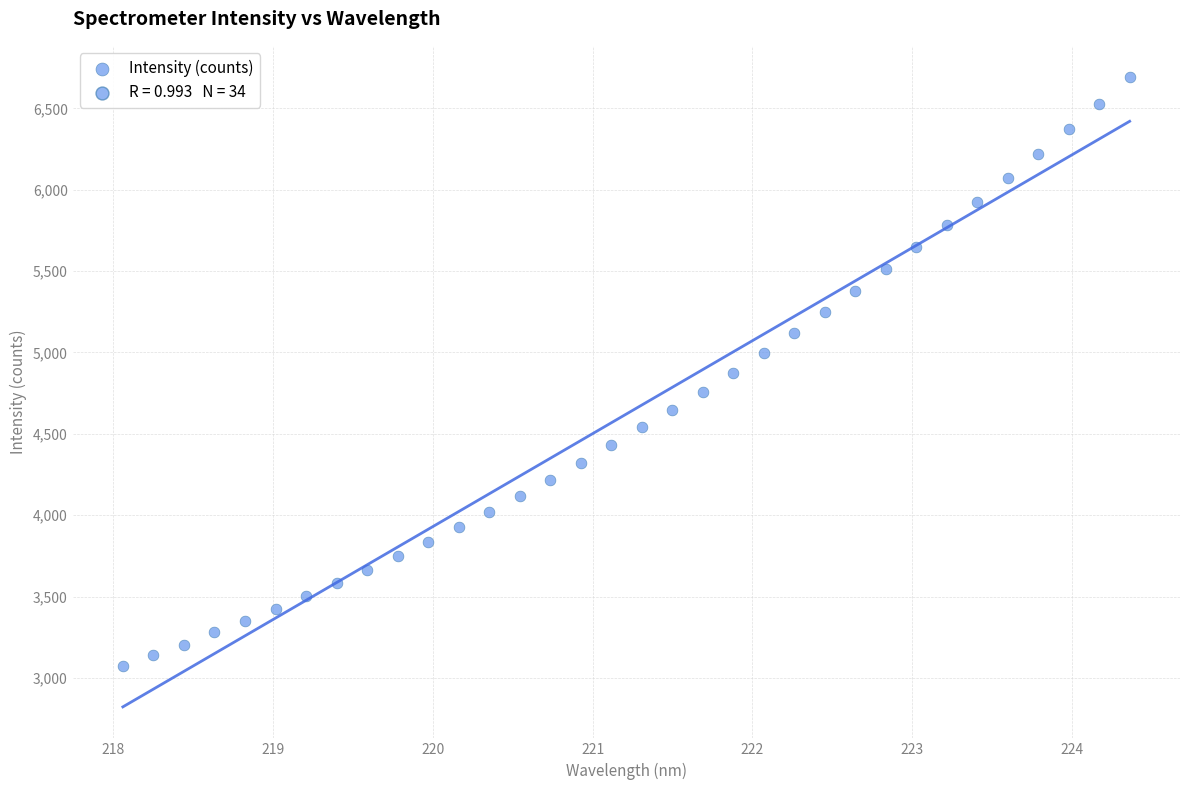

What is the range of Y values (max minus min)?

3616.4